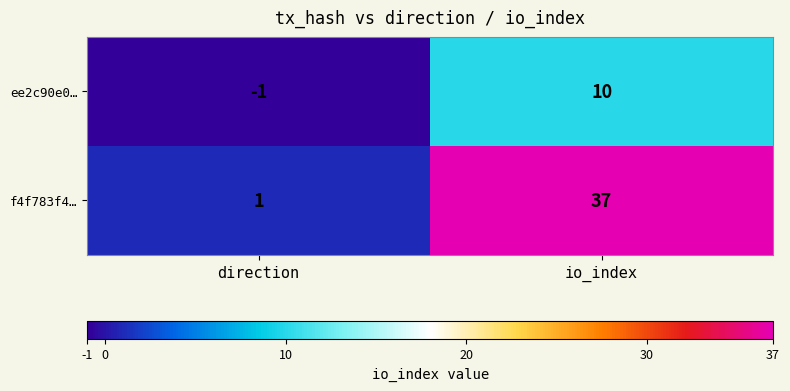

Is it true that f4f783f4… equals 25 at io_index?

False